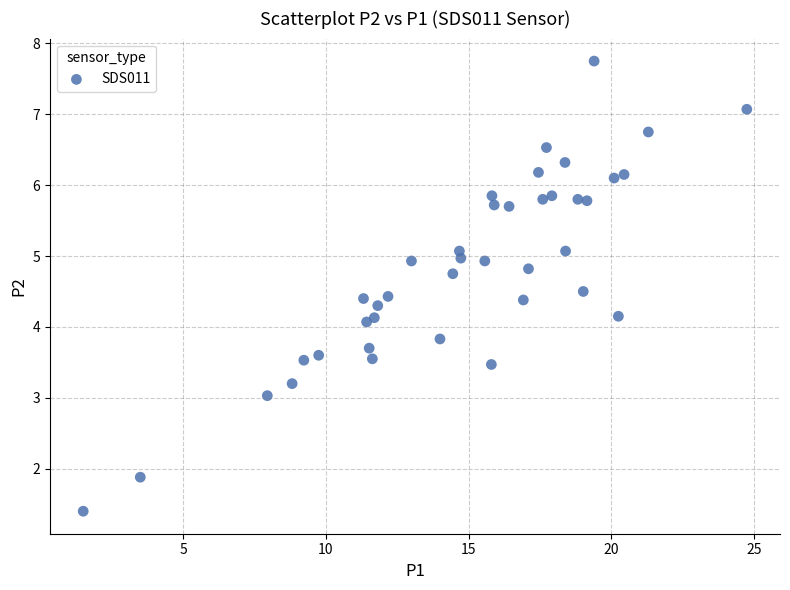

What is the range of X values (max minus min)?

23.2